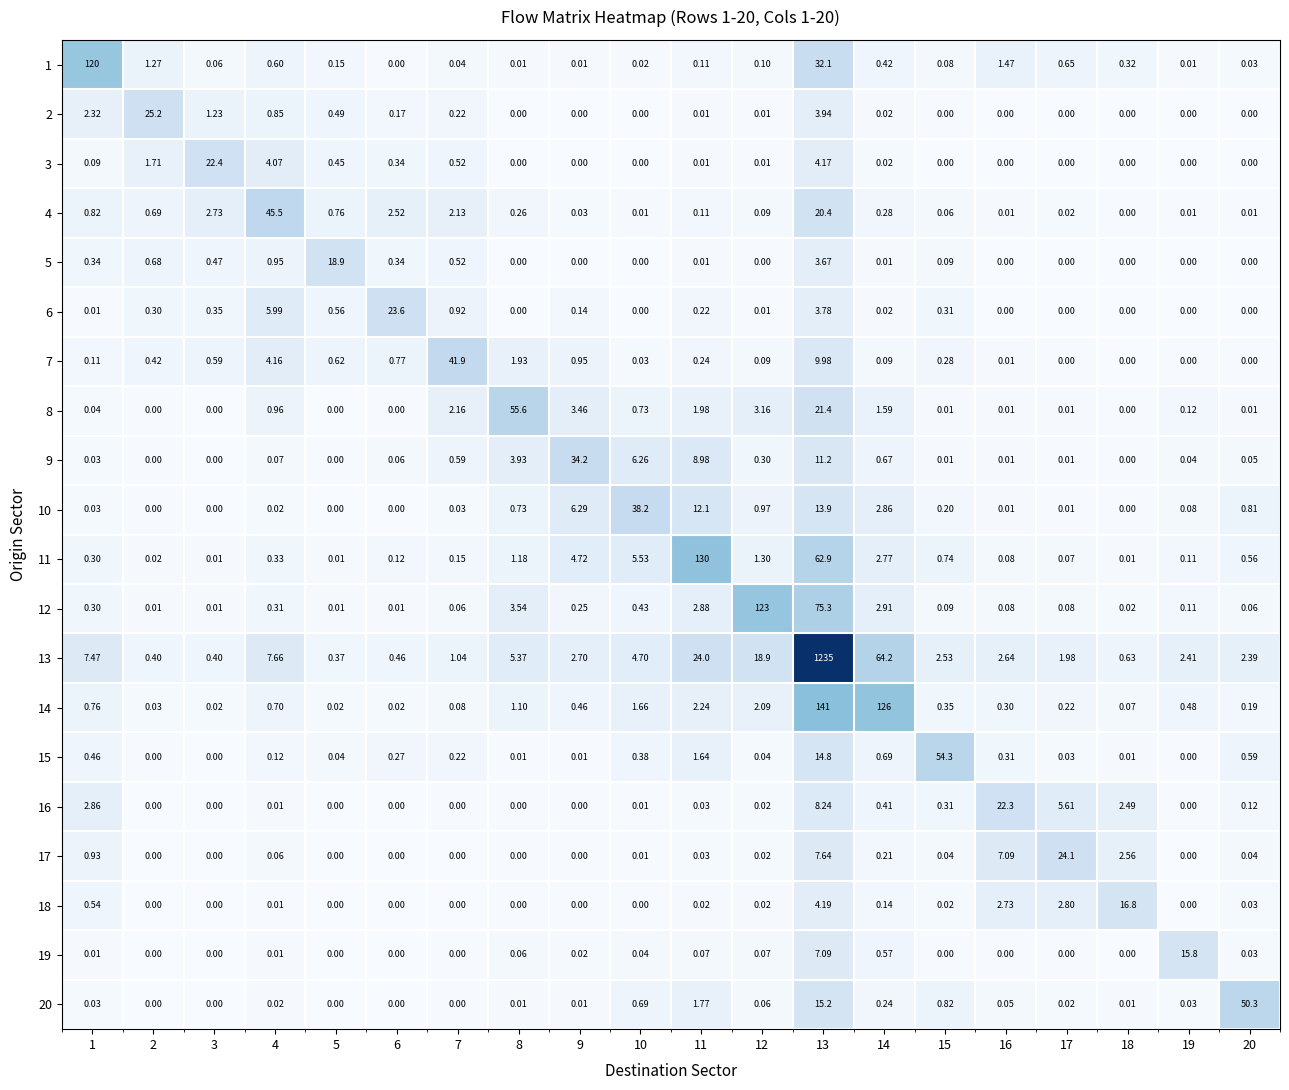

How many categories are shown in the chart?

20